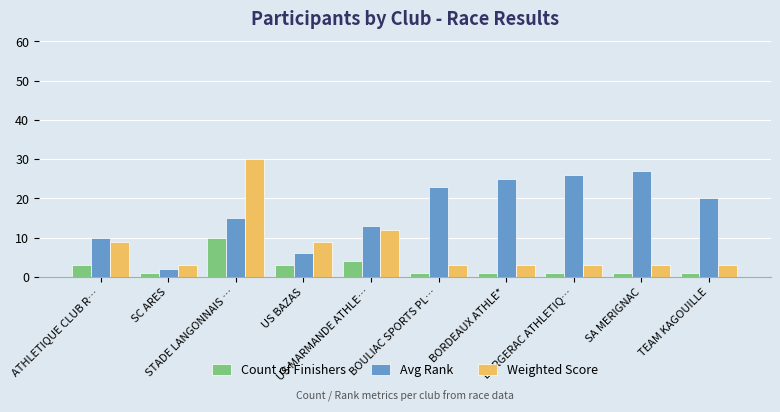

What is the approximate value of Weighted Score at SC ARES?

3.0